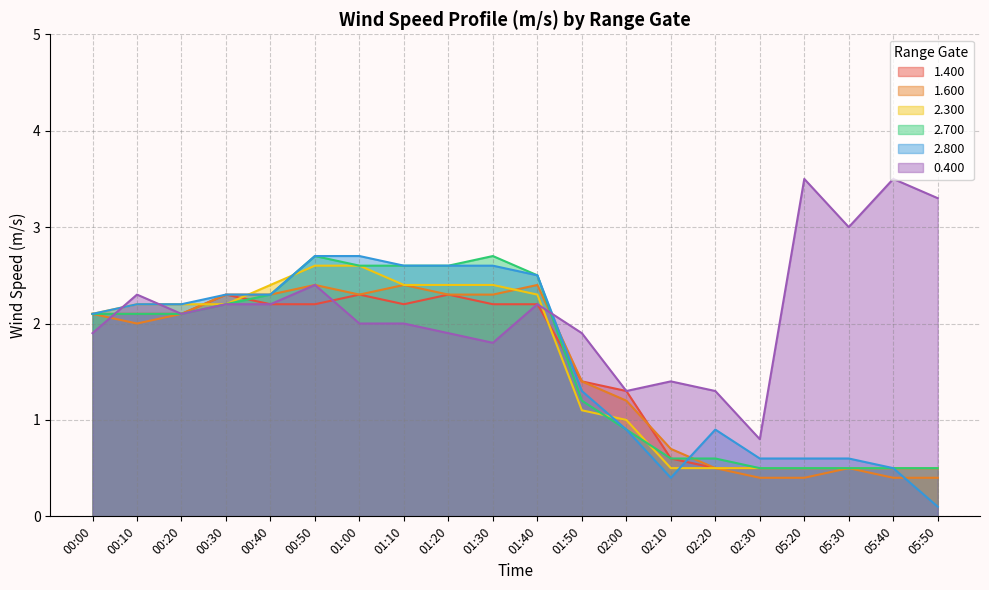

How many intersections are there between 0.400 and 1.400?

2